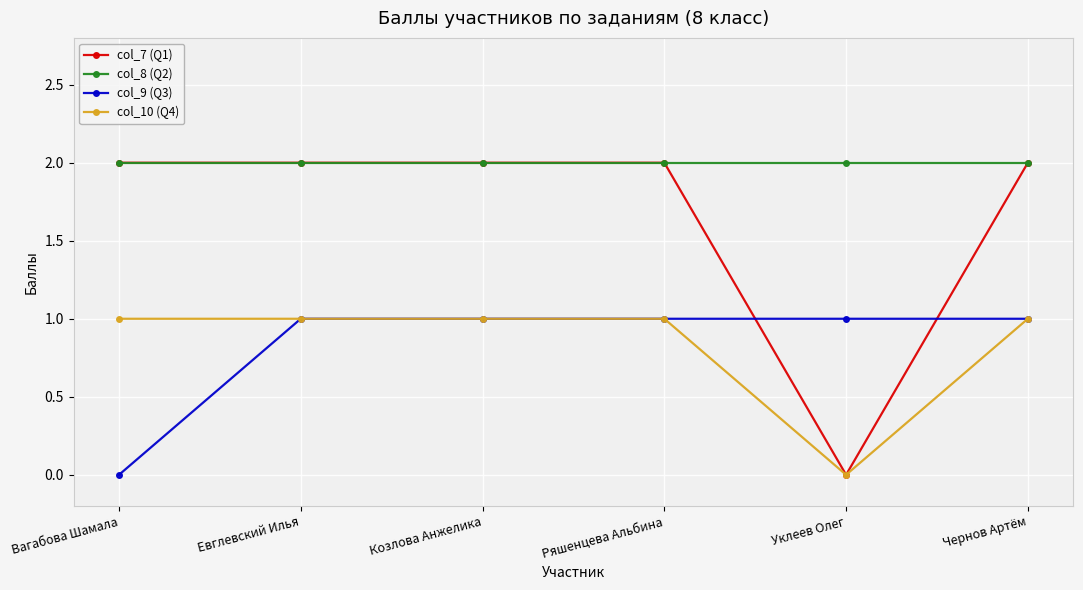

Is the value of col_9 (Q3) at Ряшенцева Альбина greater than the value of col_7 (Q1) at Козлова Анжелика?

No